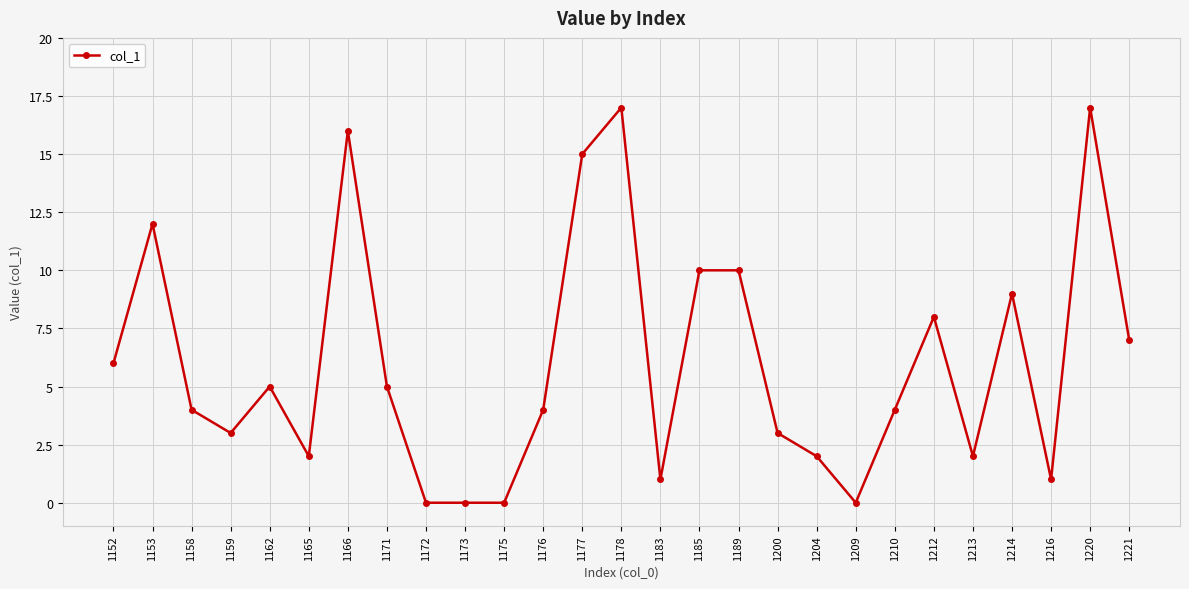

Where does the data first go above 4?

1152